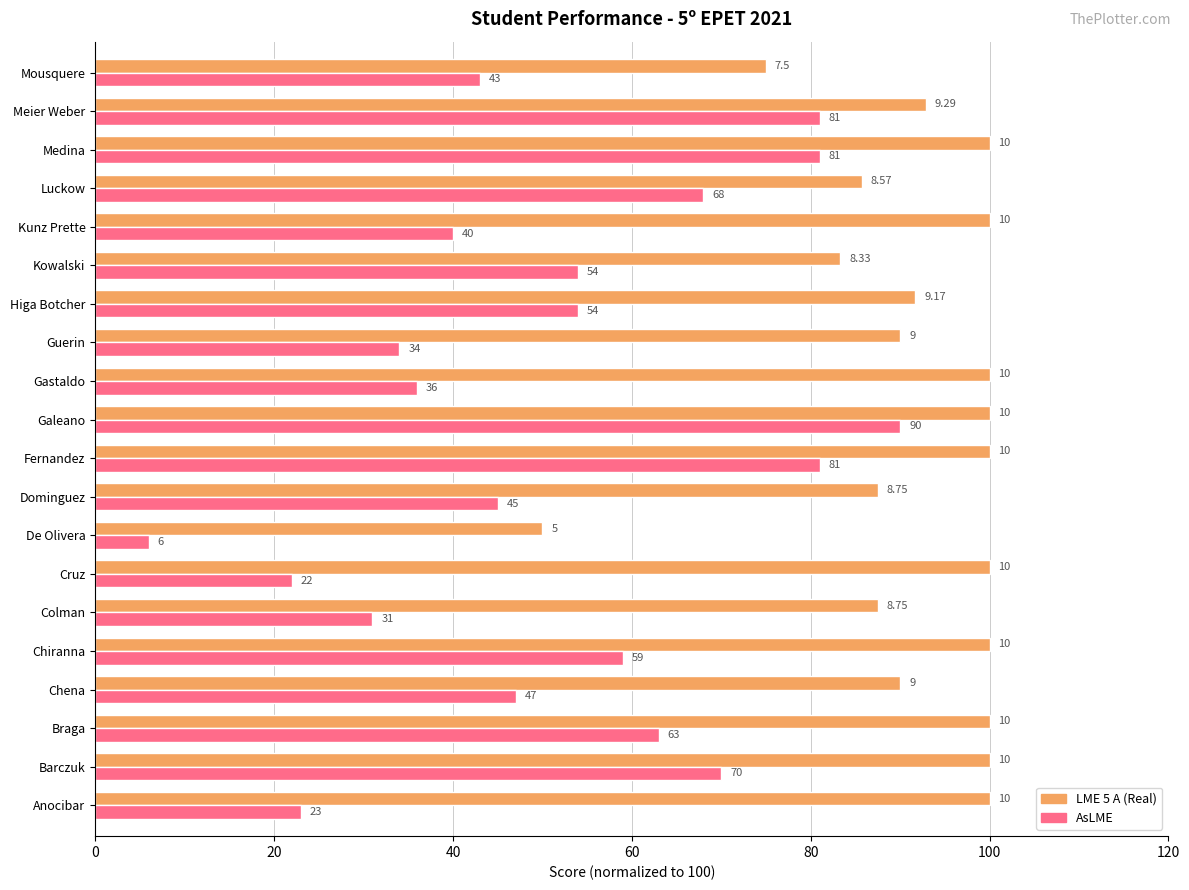

What is the average value of the AsLME series?

51.4